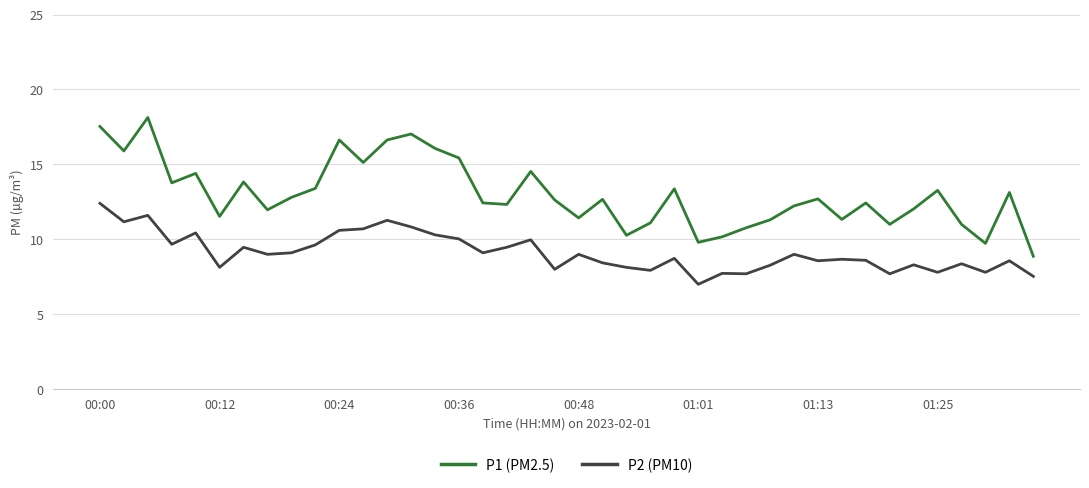

Which series has the widest spread of values?

P1 (PM2.5)